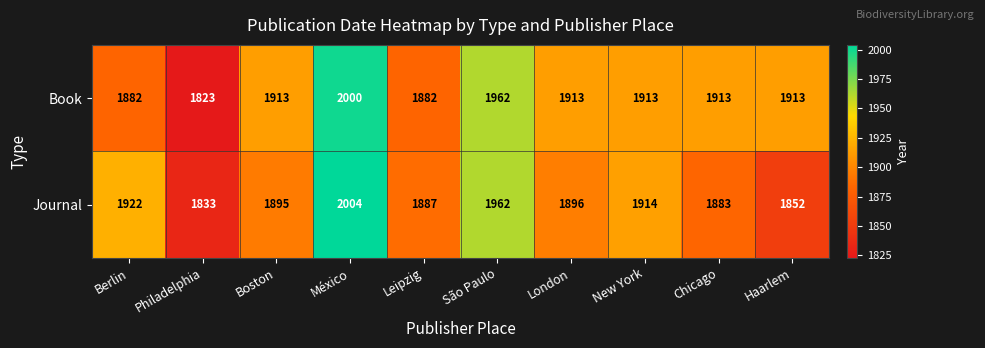

Reading right to left, transcribe all the data shown in this chart.

Book: Haarlem=1913	Chicago=1913	New York=1913	London=1913	São Paulo=1962	Leipzig=1882	México=2000	Boston=1913	Philadelphia=1823	Berlin=1882
Journal: Haarlem=1852	Chicago=1883	New York=1914	London=1896	São Paulo=1962	Leipzig=1887	México=2004	Boston=1895	Philadelphia=1833	Berlin=1922